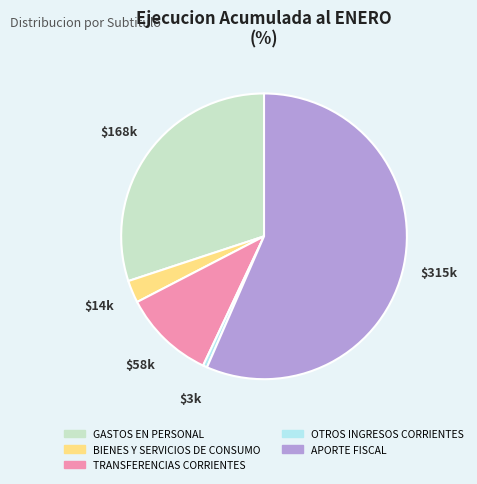

Combined, do BIENES Y SERVICIOS DE CONSUMO and TRANSFERENCIAS CORRIENTES account for over 50%?

No